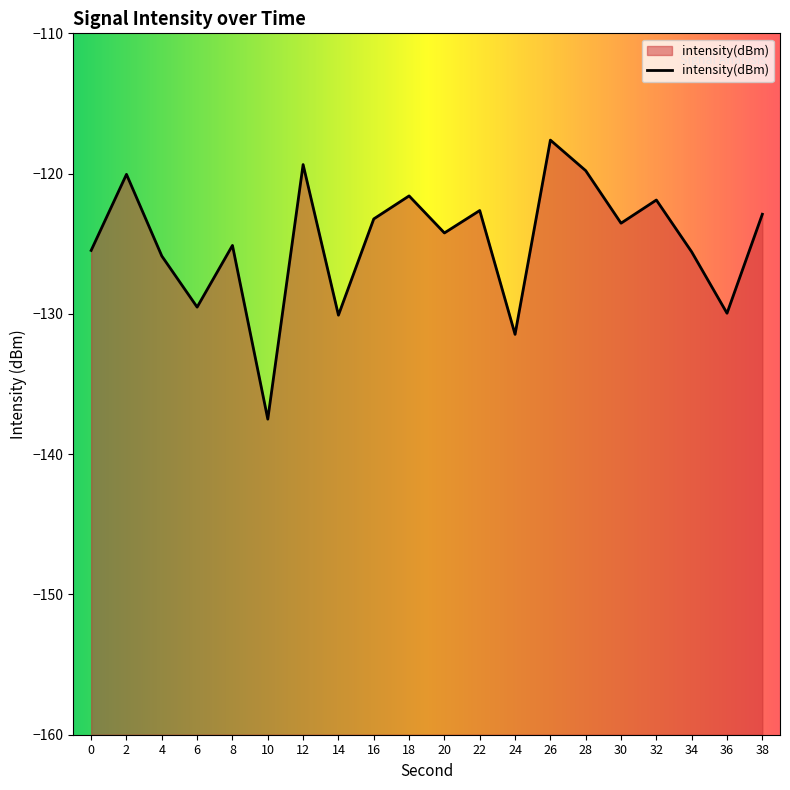

Reading right to left, what are all the values shown in this chart?

-122.9	-130.0	-125.6	-121.9	-123.5	-119.8	-117.6	-131.5	-122.6	-124.2	-121.6	-123.2	-130.1	-119.4	-137.5	-125.1	-129.5	-125.9	-120.1	-125.5